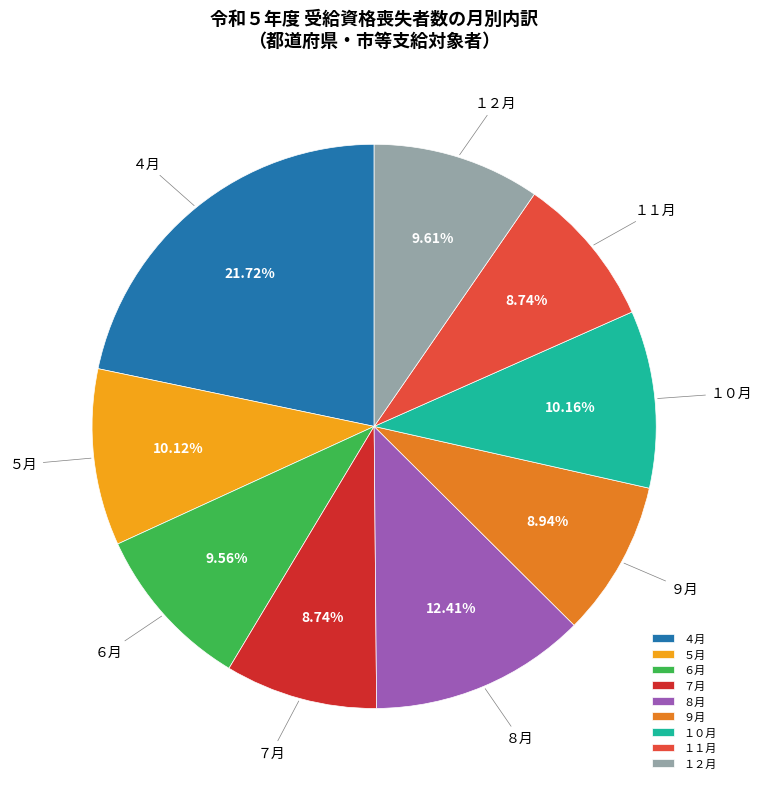

Is it true that ５月 is 10% of the pie?

True